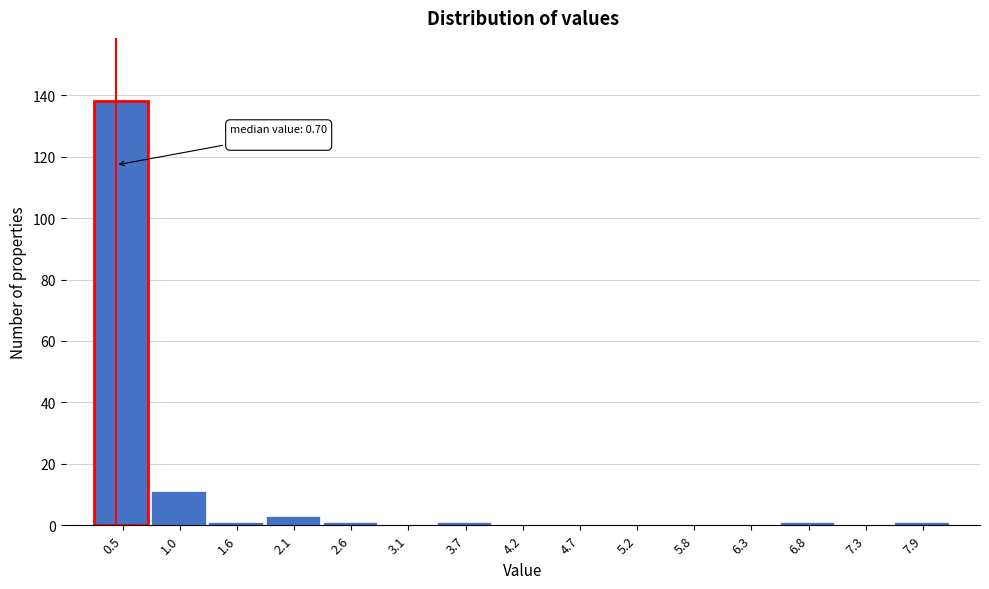

Reading left to right, list all the values displayed in this chart.

0.5=138	1.0=11	1.6=1	2.1=3	2.6=1	3.1=0	3.7=1	4.2=0	4.7=0	5.2=0	5.8=0	6.3=0	6.8=1	7.3=0	7.9=1